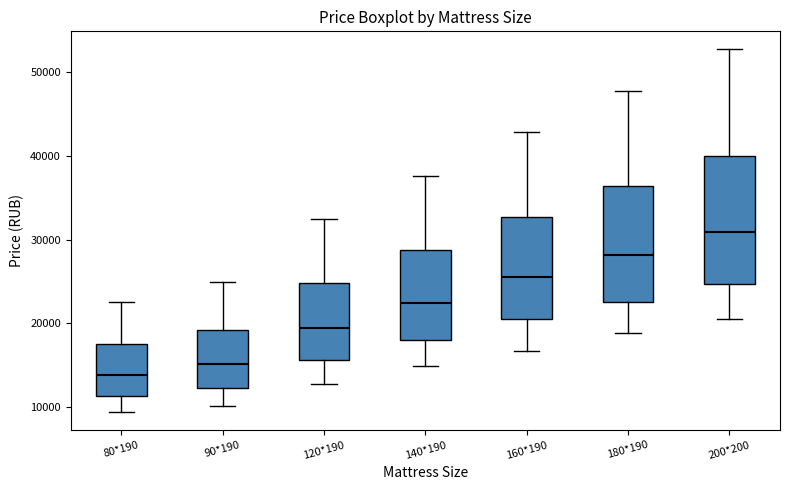

Reading left to right, transcribe this box plot: for each box, give where its median line is, the range the box spans, and where its two whiskers end, as read against the y-axis. The values are not printed on the chart, so give them approximately, as read against the axis.

80*190: median 14000, box 11000 to 17000, whiskers 9000 to 23000
90*190: median 15000, box 12000 to 19000, whiskers 10000 to 25000
120*190: median 19000, box 16000 to 25000, whiskers 13000 to 33000
140*190: median 22000, box 18000 to 29000, whiskers 15000 to 38000
160*190: median 26000, box 20000 to 33000, whiskers 17000 to 43000
180*190: median 28000, box 23000 to 36000, whiskers 19000 to 48000
200*200: median 31000, box 25000 to 40000, whiskers 21000 to 53000